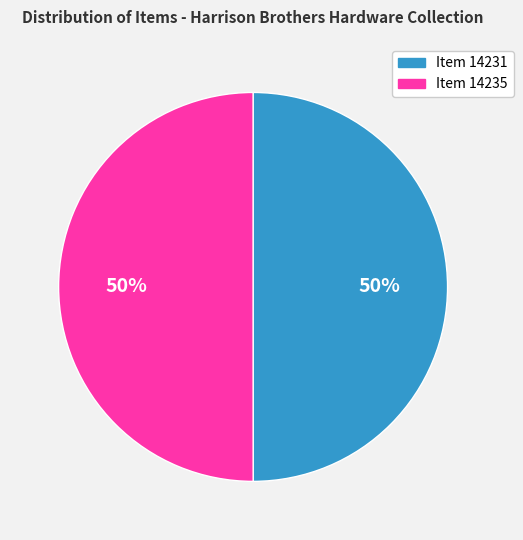

To the nearest percent, what percentage of the pie is Item 14231?

50%